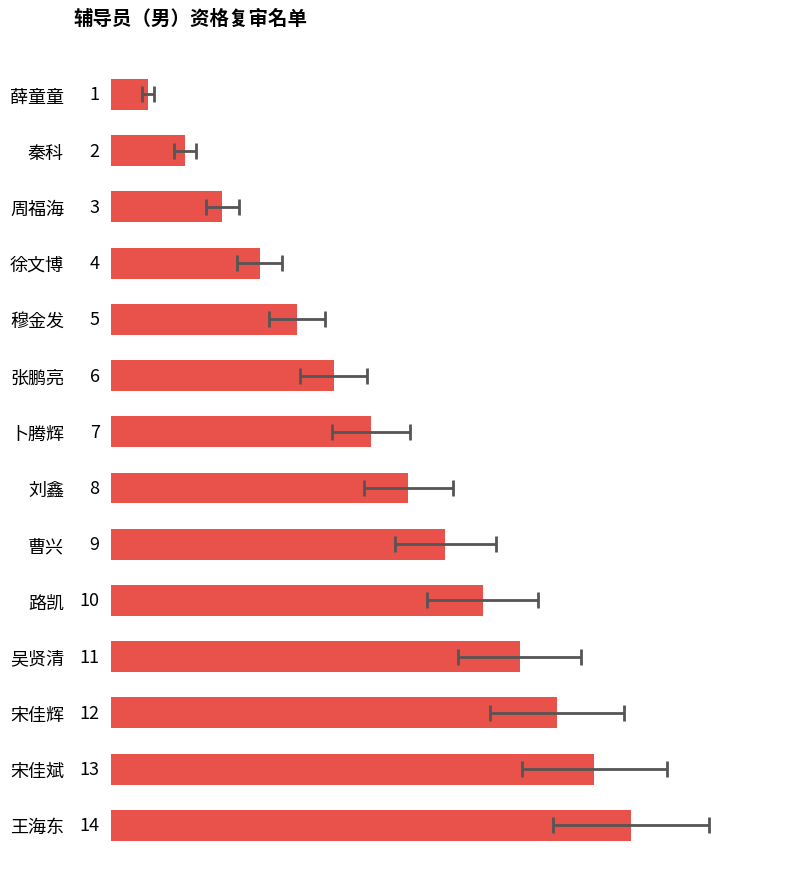

Does the chart contain stacked bars?

No